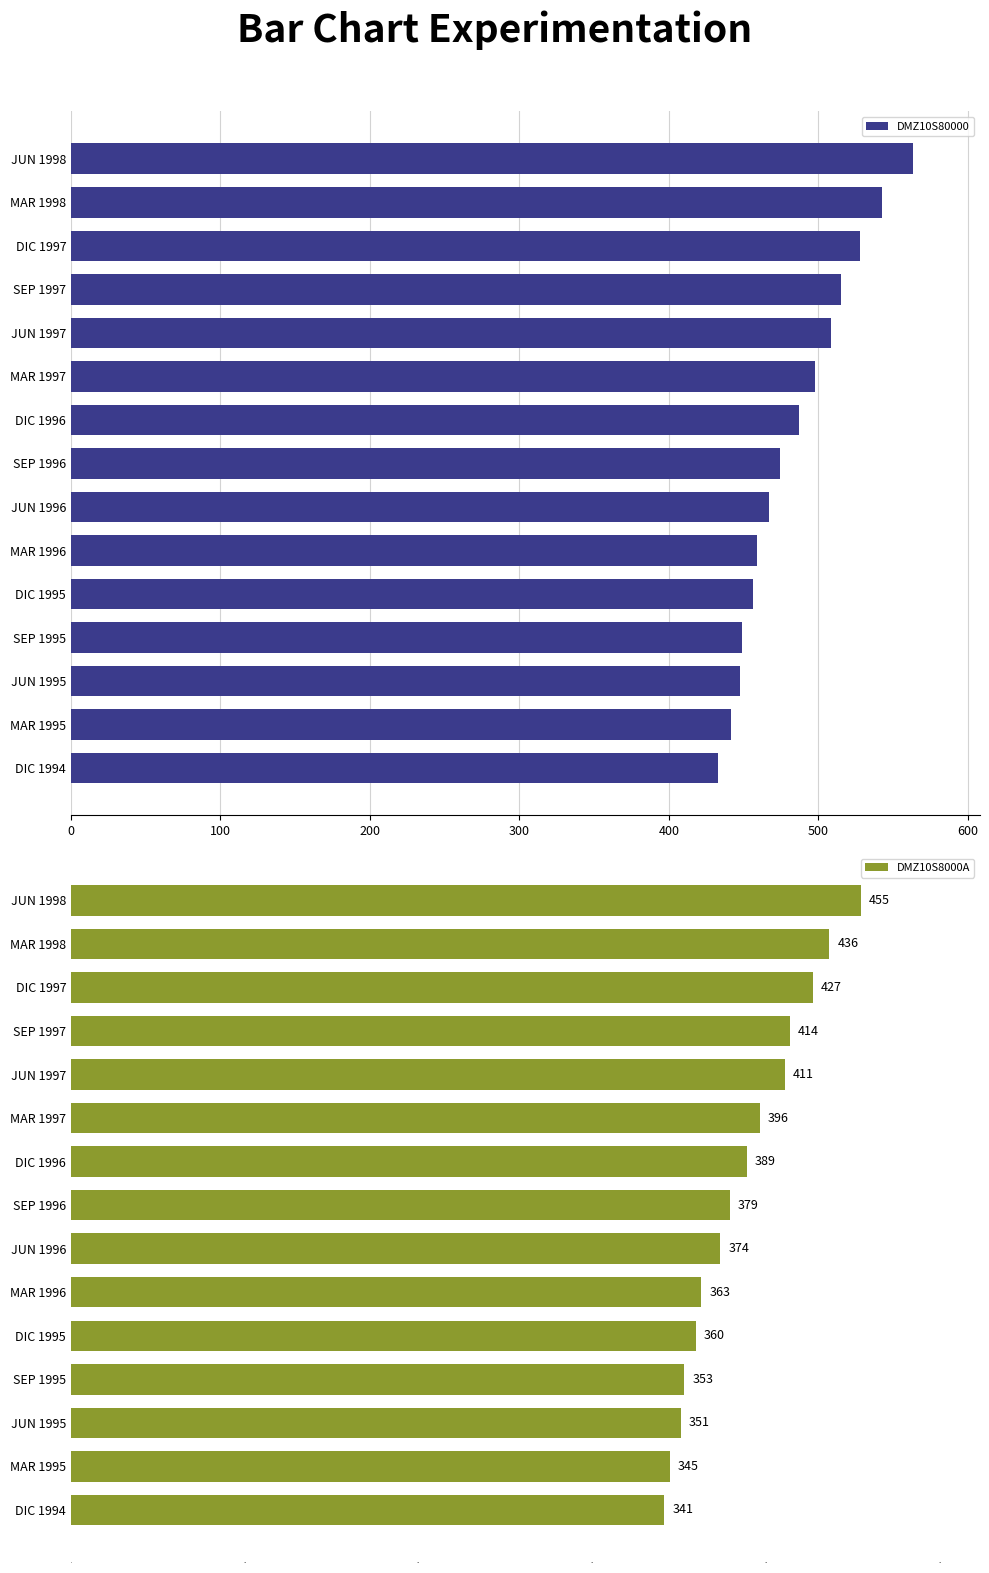

Which series has the largest range (max minus min)?

DMZ10S80000